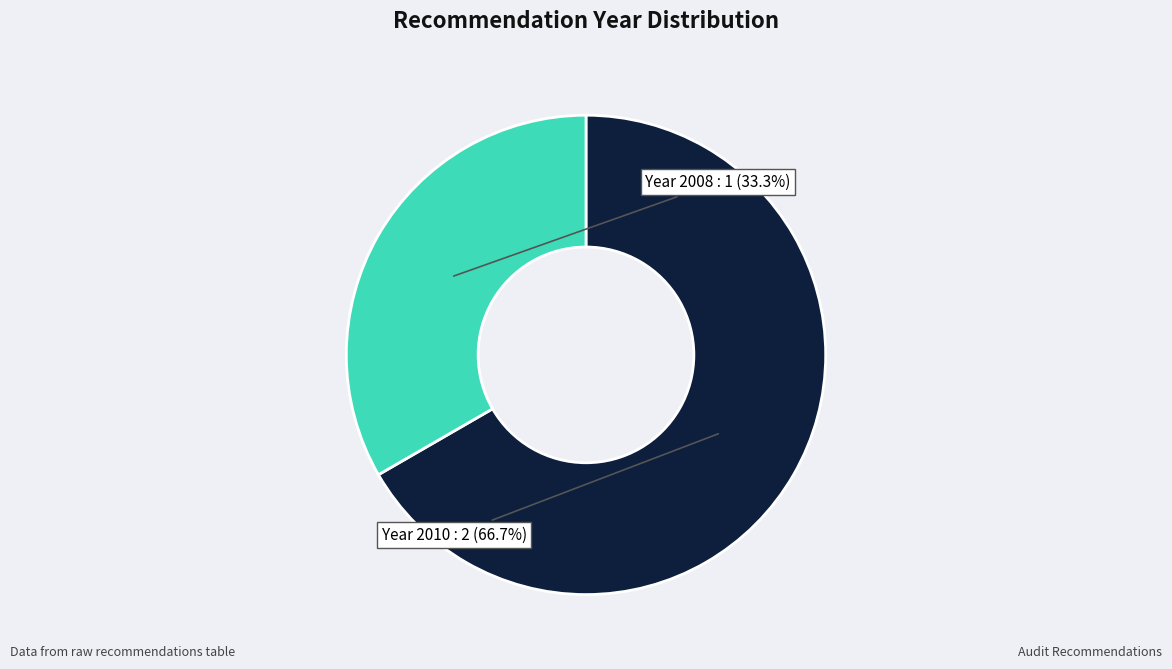

What is the total percentage of Year 2008 and Year 2010?

100.0%